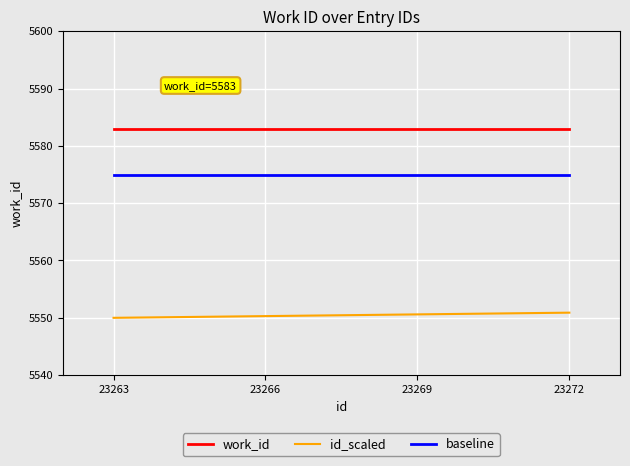

True or false: baseline and id_scaled intersect in this chart.

False